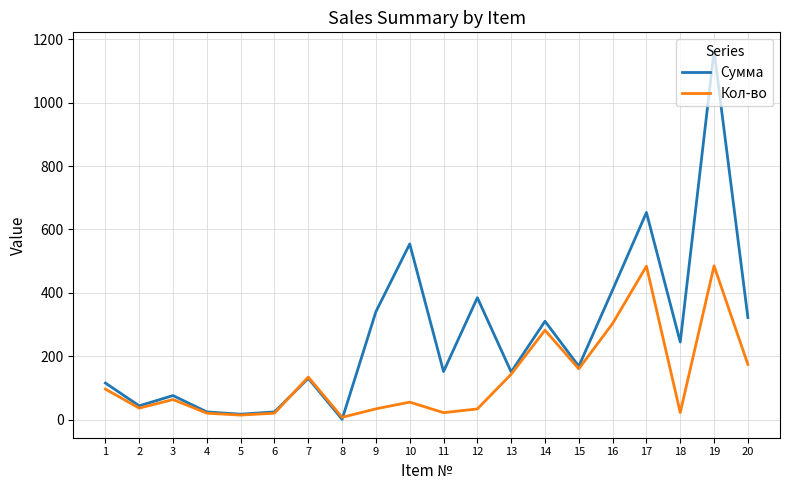

Is the value of Сумма at 19 greater than the value of Кол-во at 4?

Yes